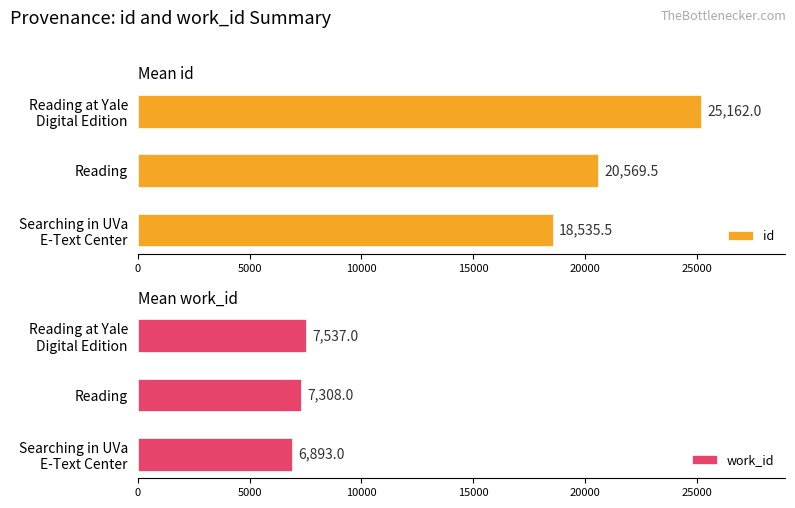

The value of work_id at Reading is 4604. True or false?

False